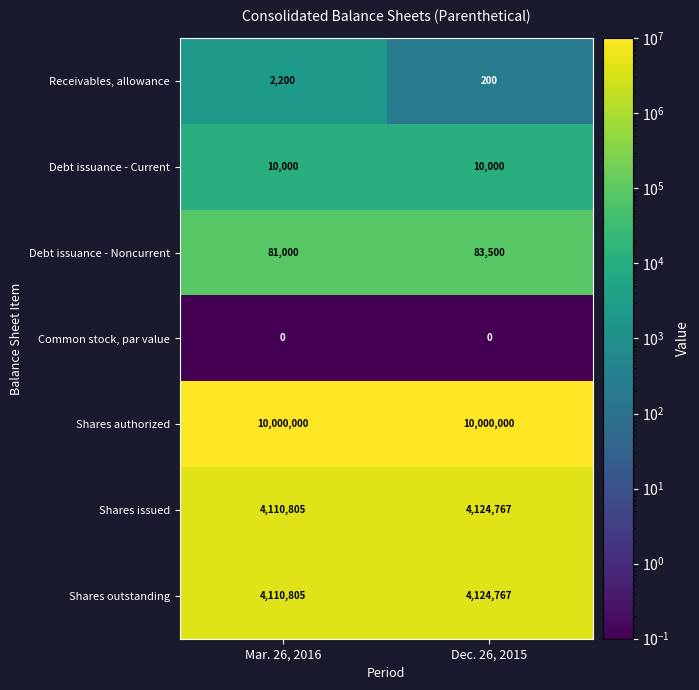

What is the maximum value for Shares outstanding?

4124767